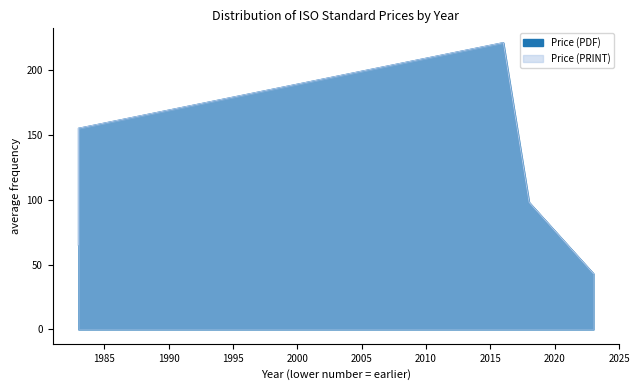

At which label is Price (PDF) closest to 132?

1983